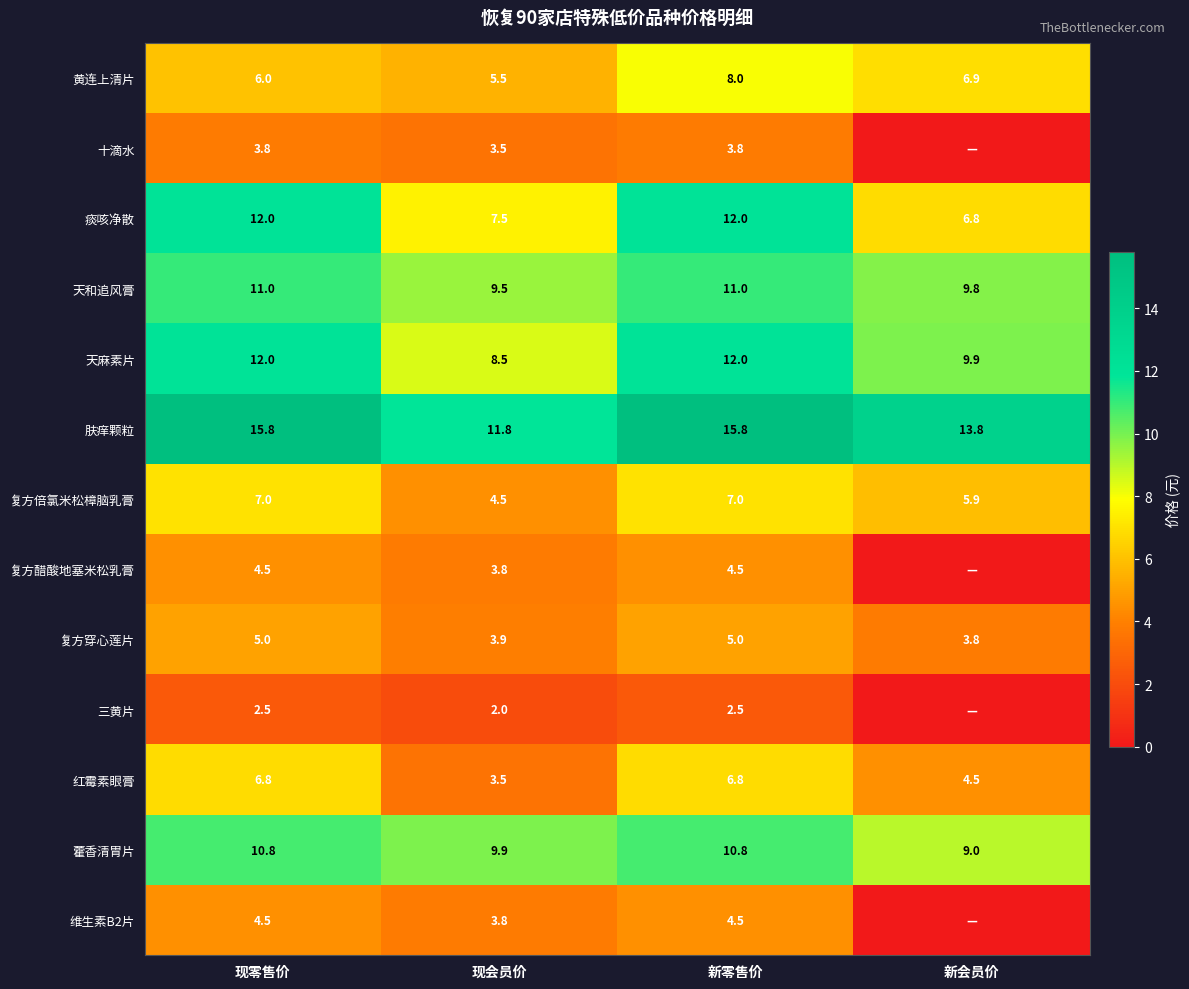

At which label does 藿香清胃片 first exceed 10?

现零售价